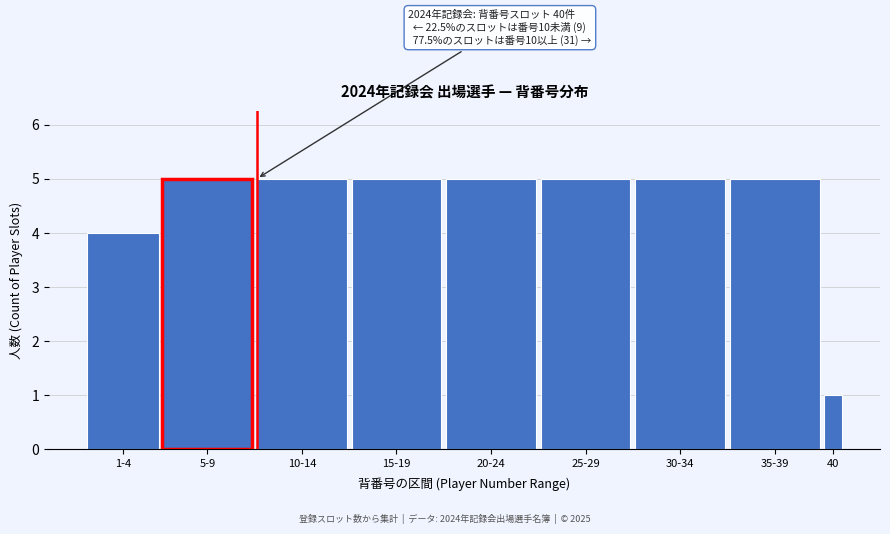

Reading left to right, what are all the values shown in this chart?

4	5	5	5	5	5	5	5	1